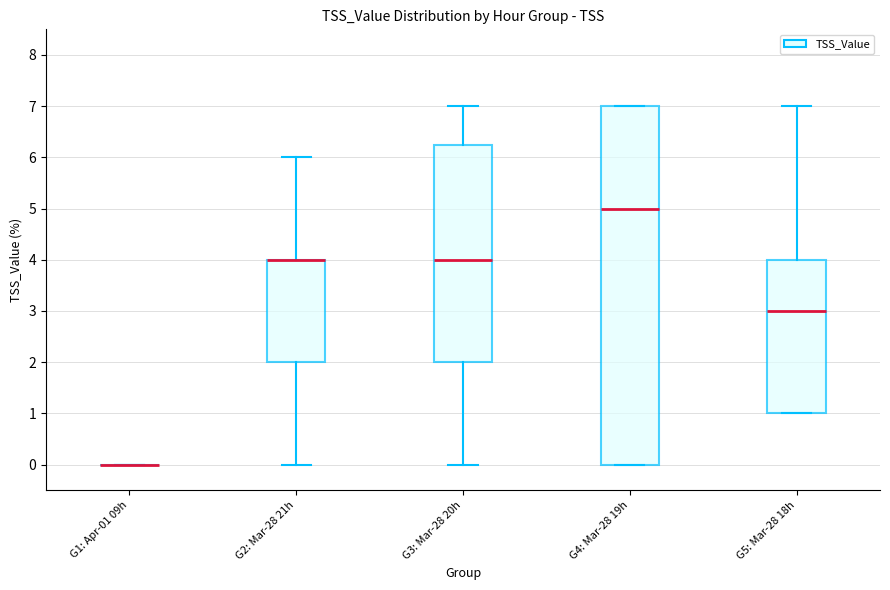

Comparing the boxes themselves (not the whiskers), which one is the tallest?

G4: Mar-28 19h